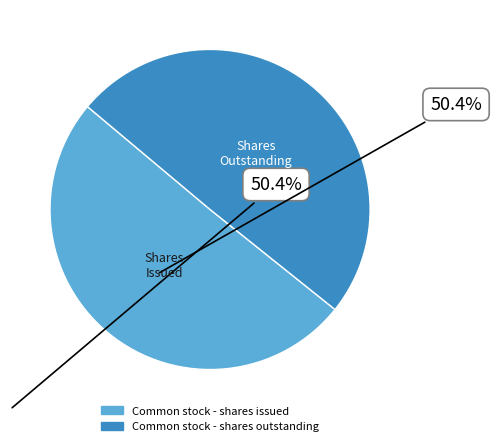

Which category has the smallest portion of the pie?

Common stock - shares outstanding